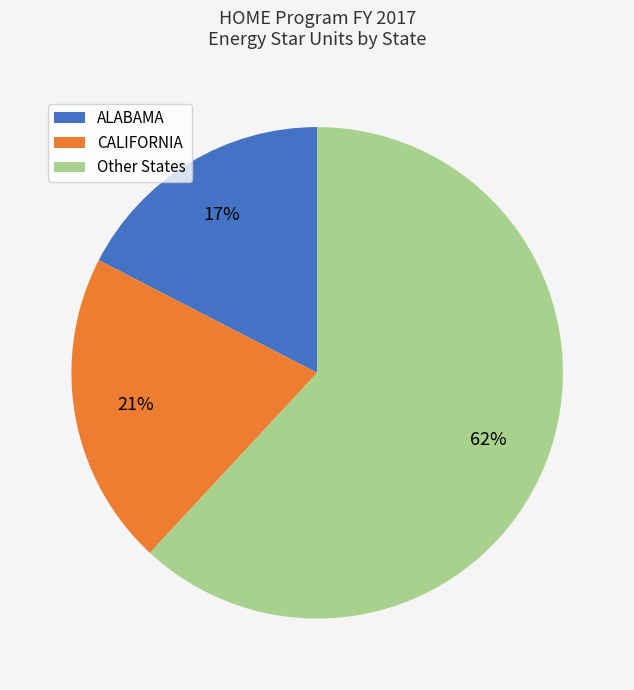

How many segments does this pie chart have?

3